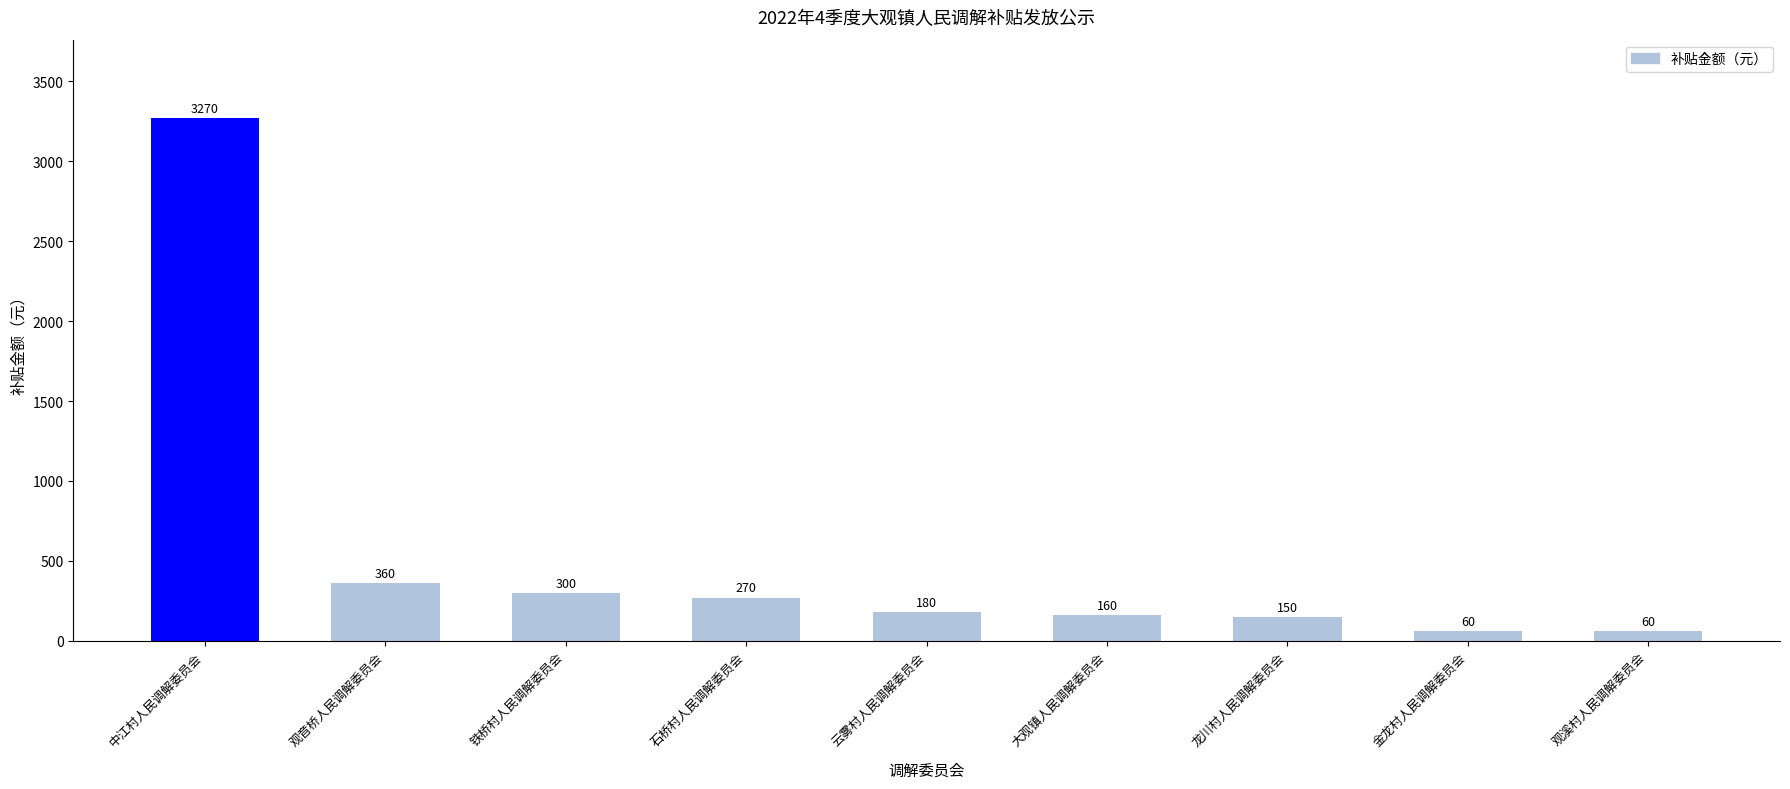

What position from the left is 观溪村人民调解委员会?

9